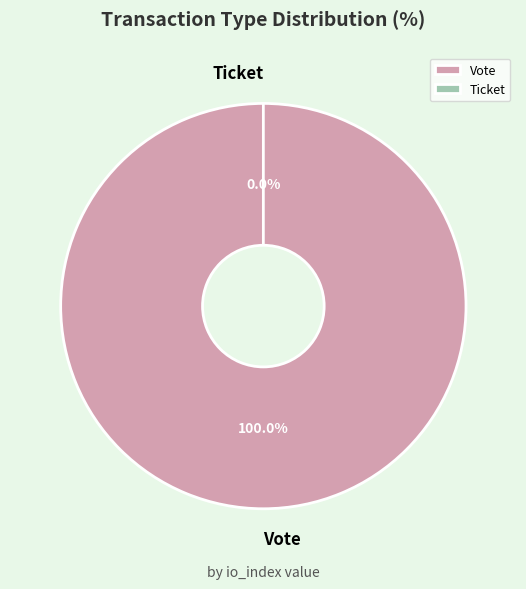

To the nearest percent, what is the difference between the Ticket and Vote slice percentages?

100%